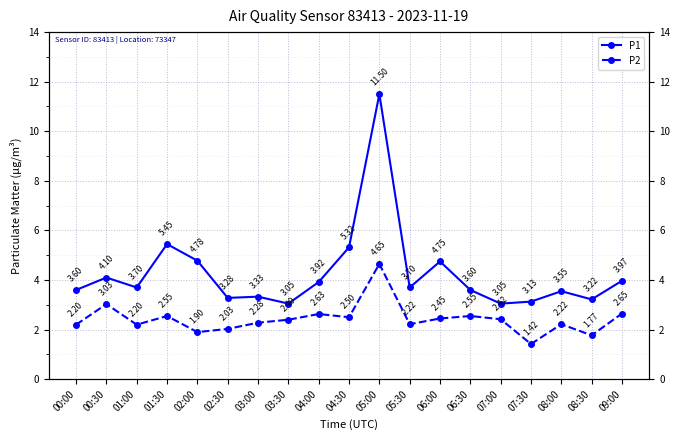

Reading left to right, what are all the values shown in this chart?

P1: 00:00=3.6	00:30=4.1	01:00=3.7	01:30=5.5	02:00=4.8	02:30=3.3	03:00=3.3	03:30=3.0	04:00=3.9	04:30=5.3	05:00=11.5	05:30=3.7	06:00=4.8	06:30=3.6	07:00=3.0	07:30=3.1	08:00=3.5	08:30=3.2	09:00=4.0
P2: 00:00=2.2	00:30=3.0	01:00=2.2	01:30=2.5	02:00=1.9	02:30=2.0	03:00=2.3	03:30=2.4	04:00=2.6	04:30=2.5	05:00=4.7	05:30=2.2	06:00=2.5	06:30=2.5	07:00=2.4	07:30=1.4	08:00=2.2	08:30=1.8	09:00=2.6